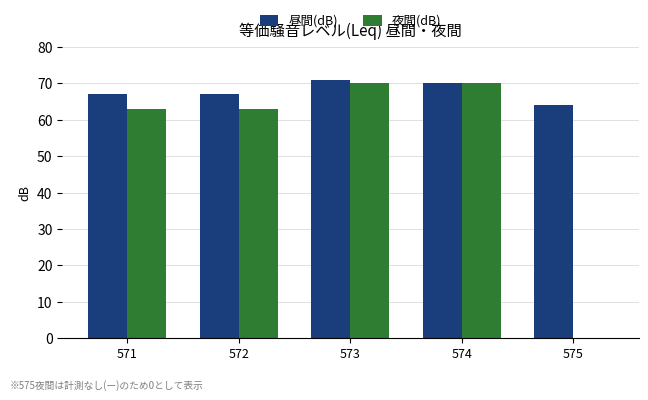

Which series changed the most between 574 and 575?

夜間(dB)